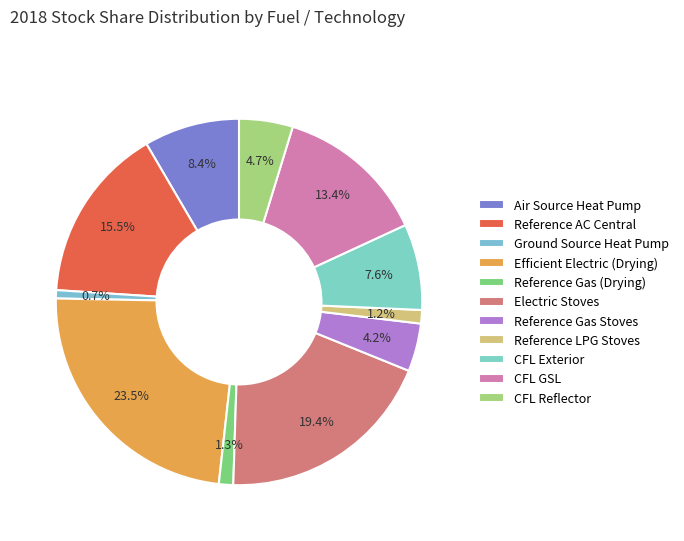

How many segments does this pie chart have?

11